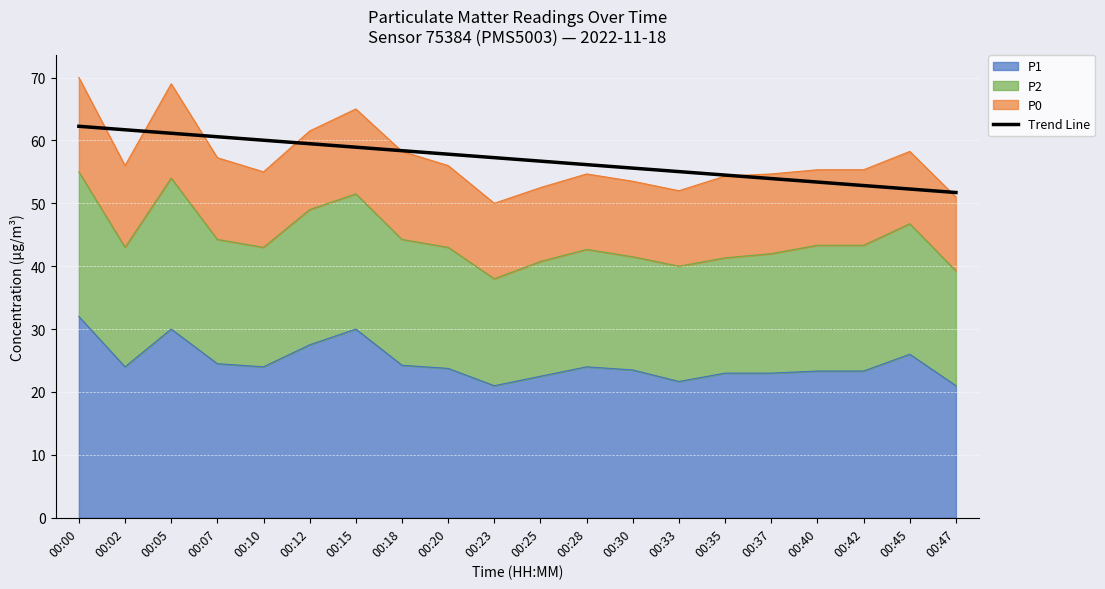

What is the average value?

57.0